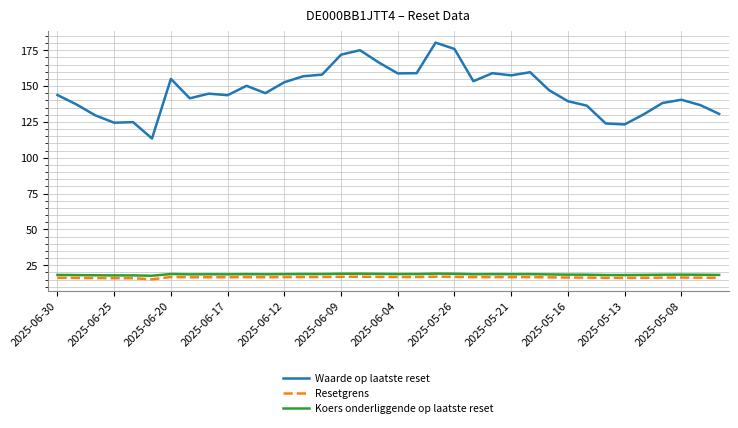

True or false: Koers onderliggende op laatste reset and Resetgrens cross at least once.

False